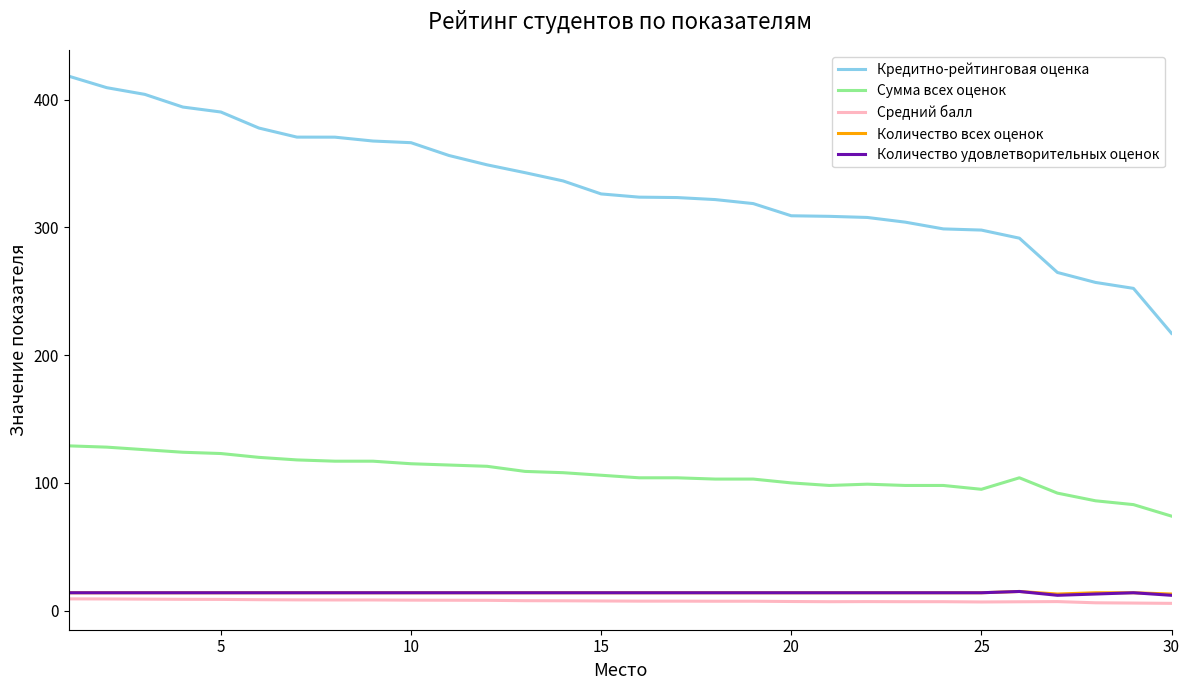

What are all the series names shown in the legend?

Кредитно-рейтинговая оценка, Сумма всех оценок, Средний балл, Количество всех оценок, Количество удовлетворительных оценок